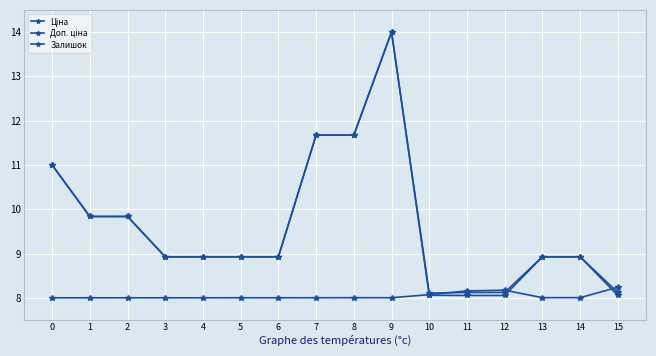

Which category has the lowest value in the Доп. ціна series?

10